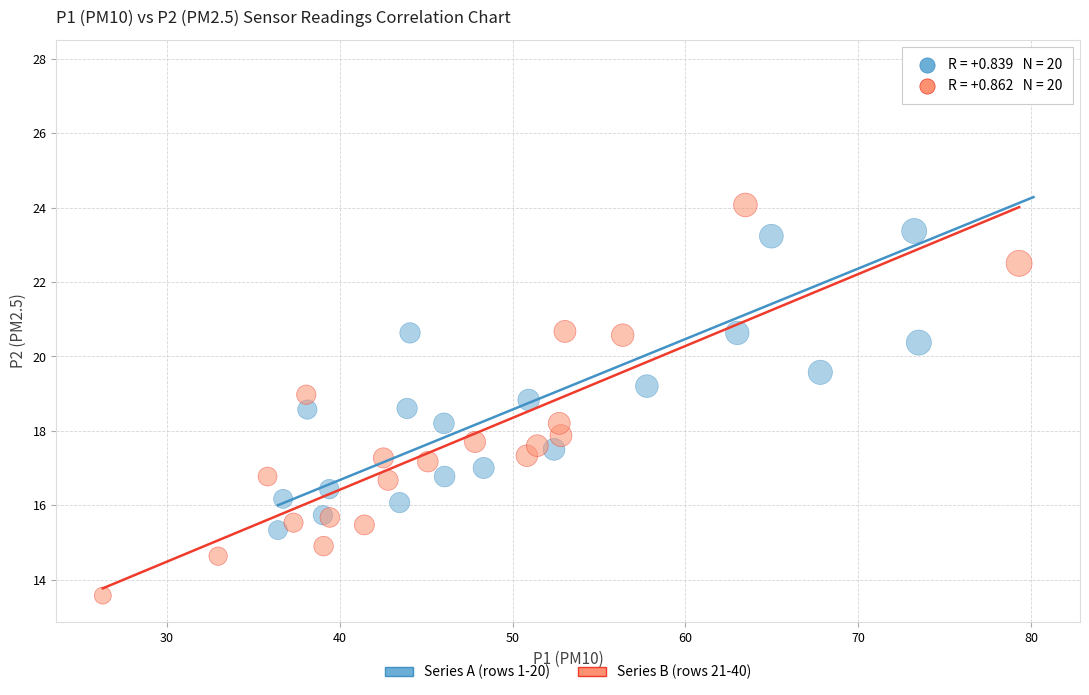

Which series reaches the maximum Y coordinate?

Series A (rows 1-20)